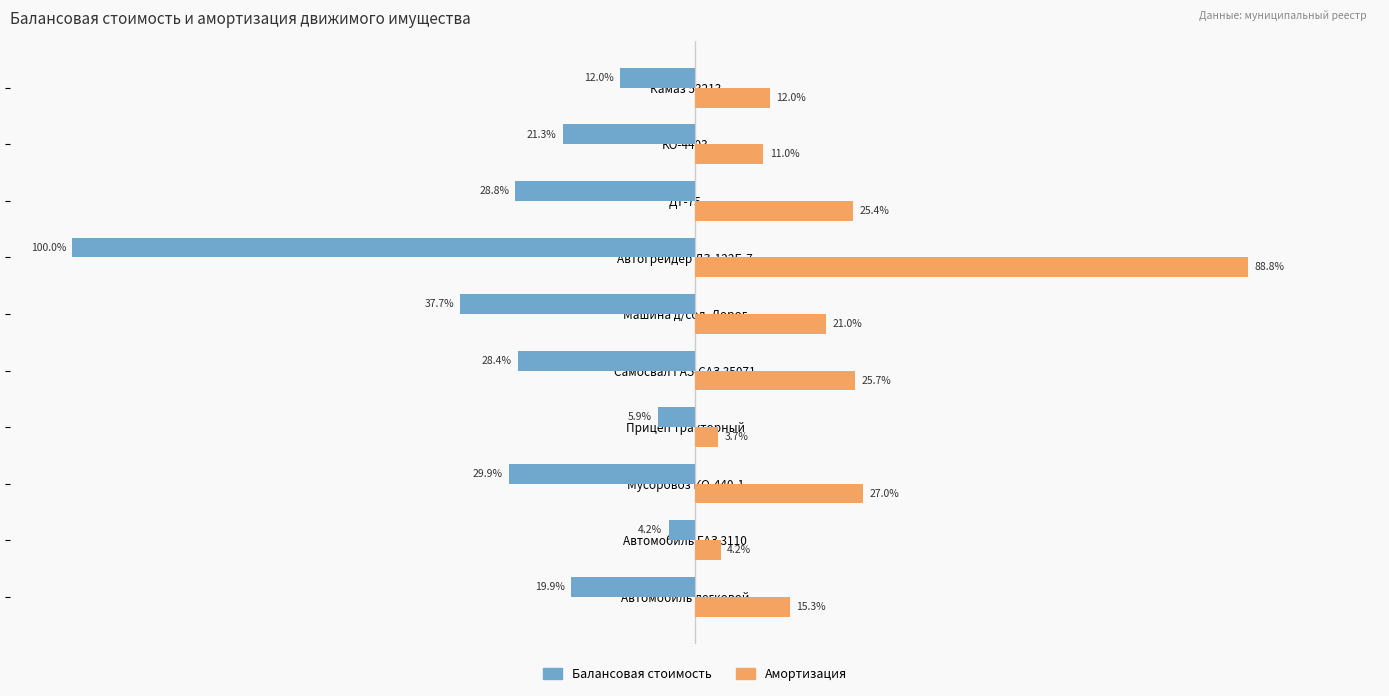

At which label does Балансовая стоимость reach its minimum?

Автогрейдер ДЗ-122Б-7